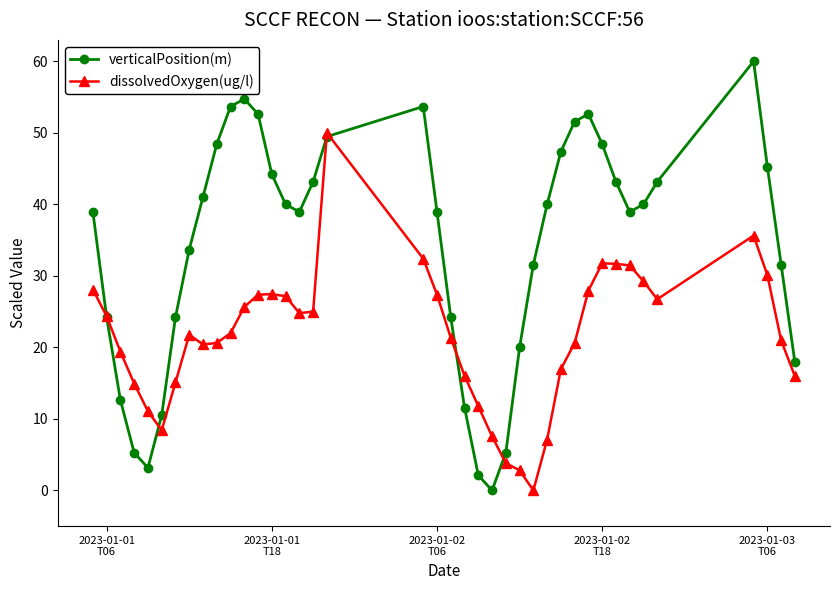

After their last crossing, which series has the higher values: dissolvedOxygen(ug/l) or verticalPosition(m)?

verticalPosition(m)